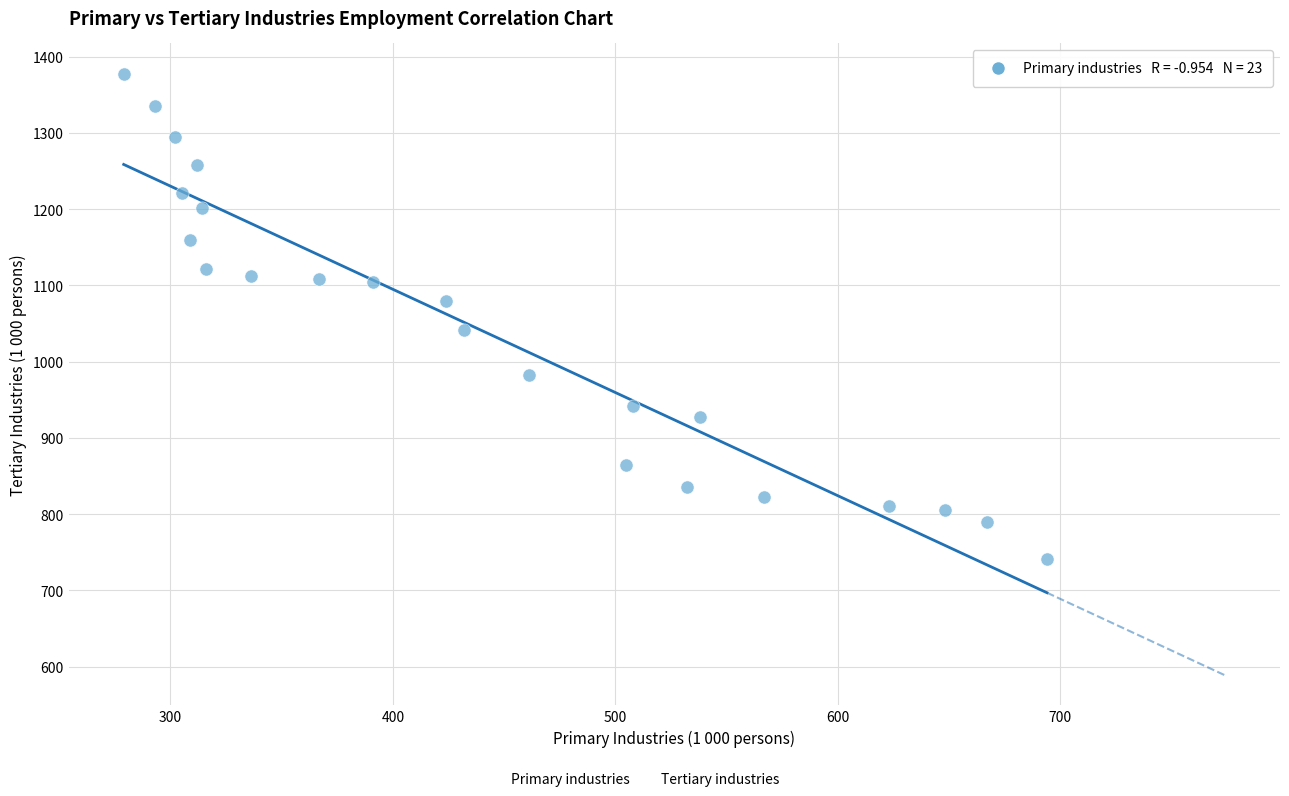

What is the range of X values (max minus min)?

415